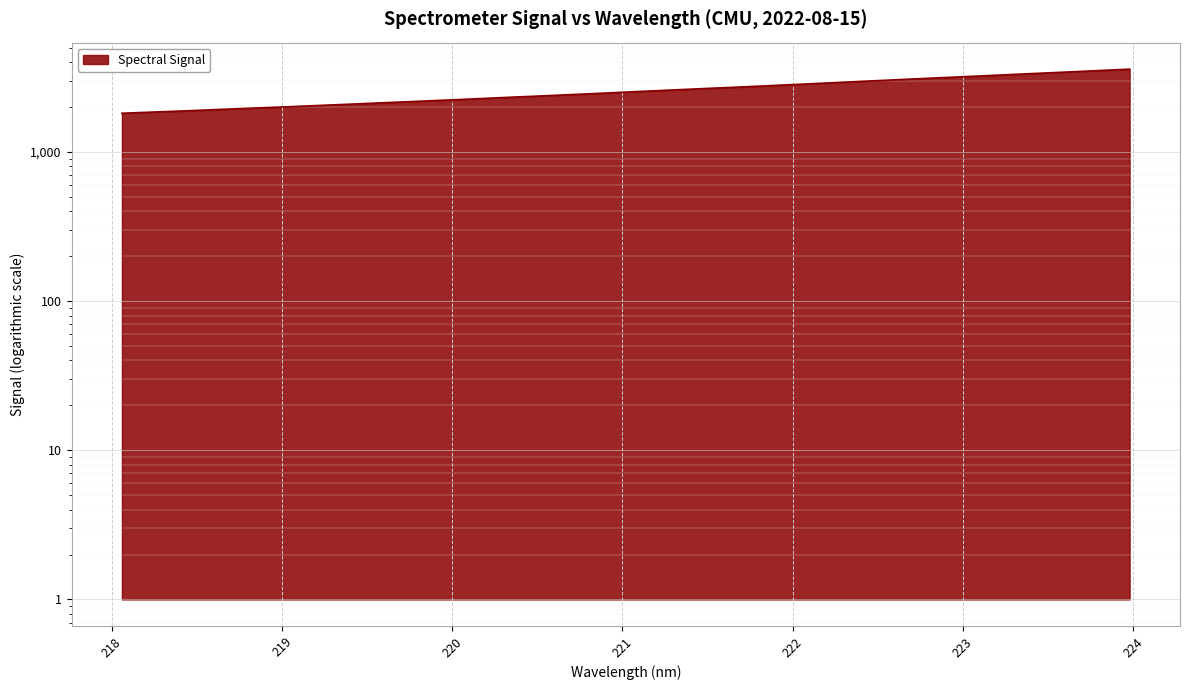

What is the average value?

2580.6